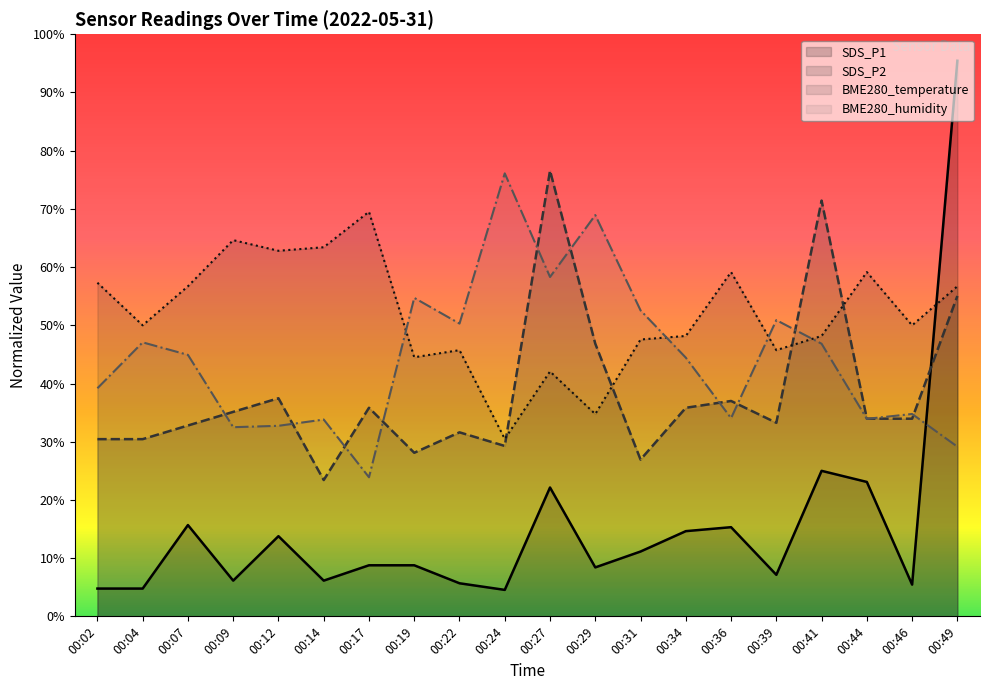

What is the maximum value shown in the chart?

95.5